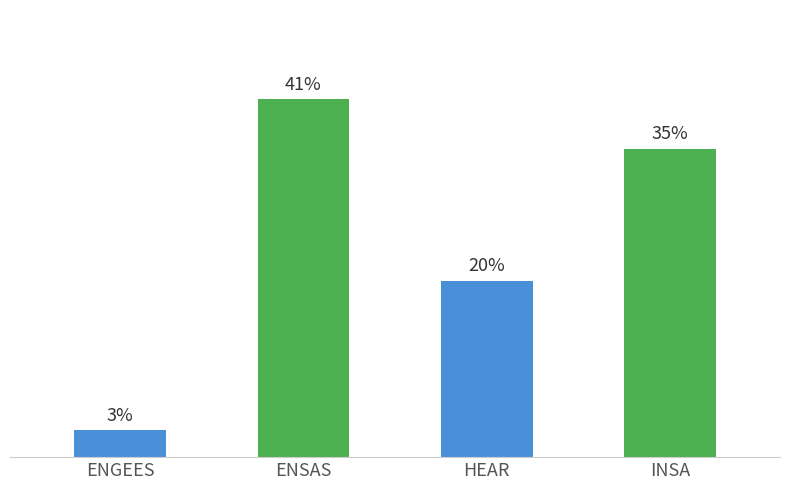

Does the chart contain any negative values?

No